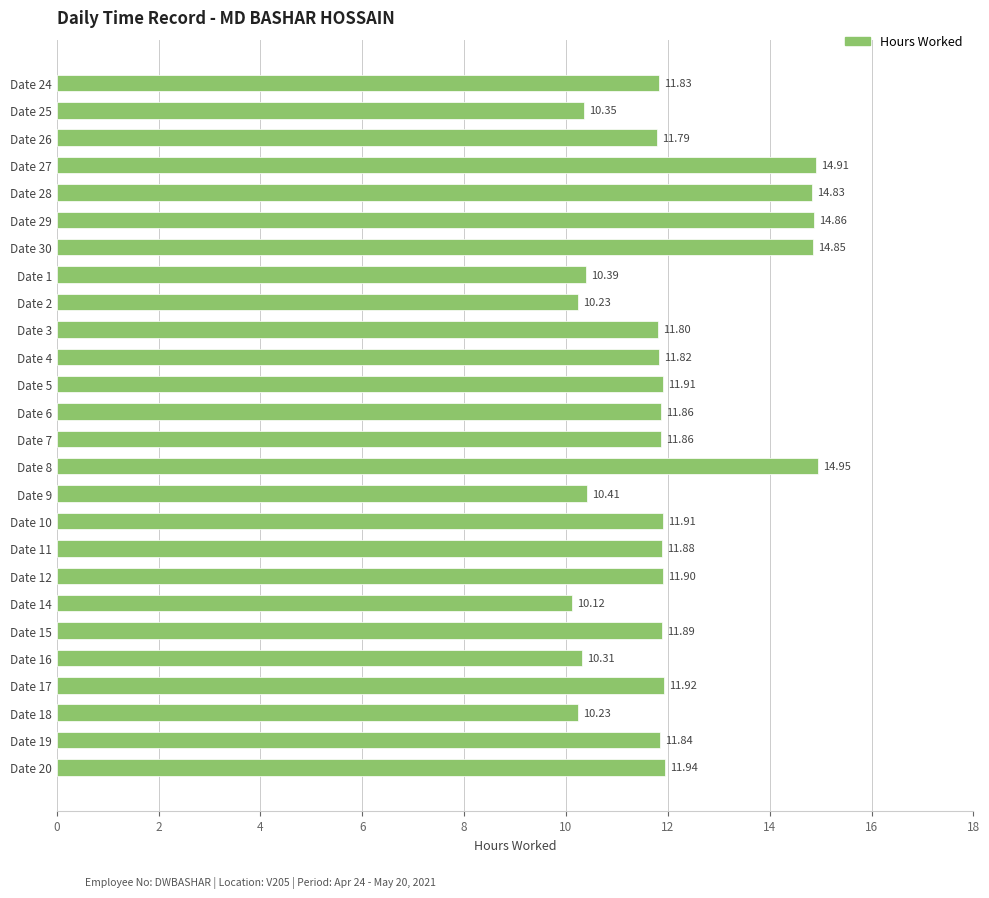

Are the bars horizontal?

Yes